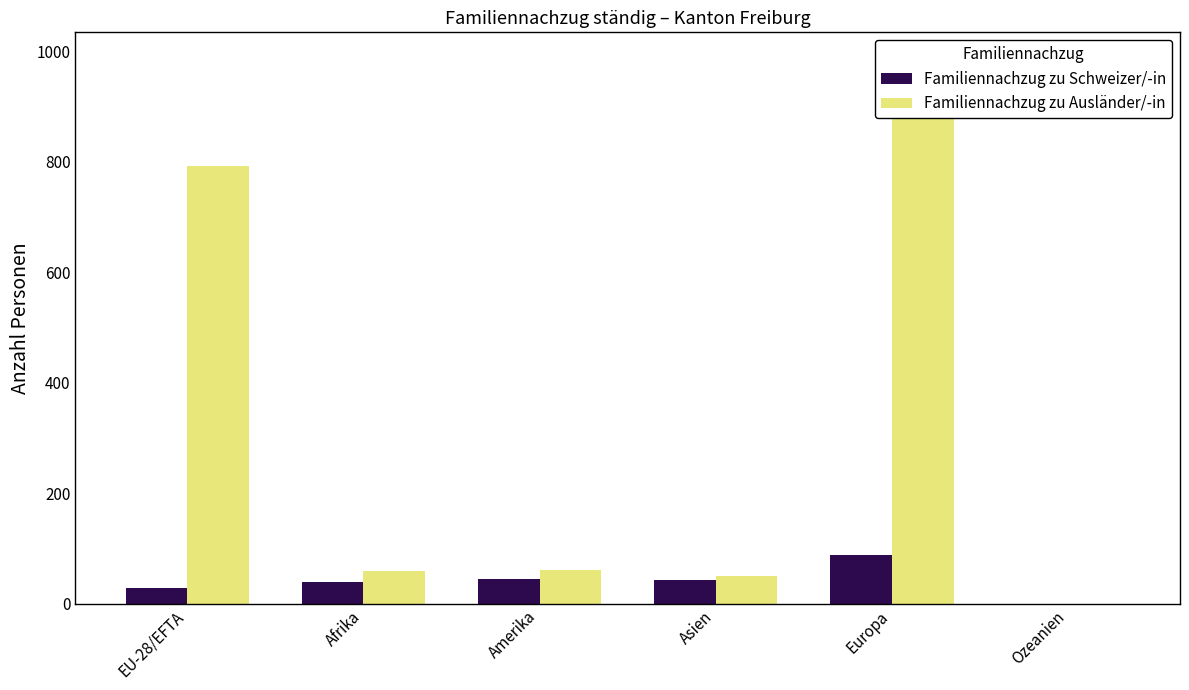

Is the value of Familiennachzug zu Schweizer/-in at Afrika greater than the value of Familiennachzug zu Ausländer/-in at Amerika?

No